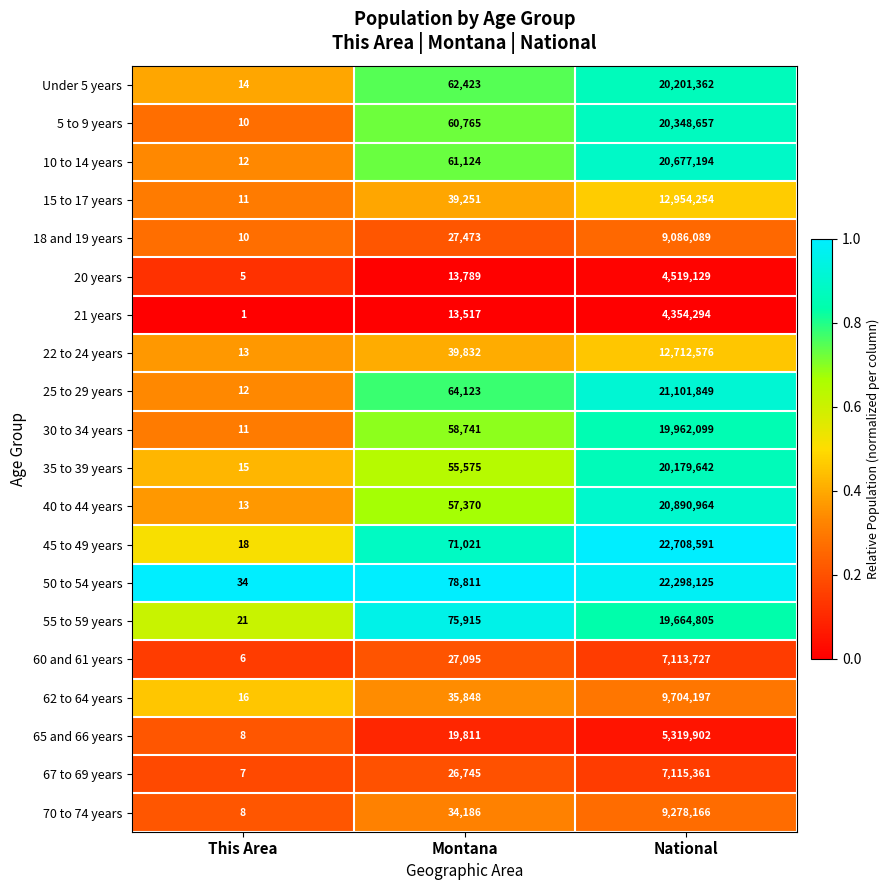

List the series in order of their peak value, highest first.

45 to 49 years, 50 to 54 years, 25 to 29 years, 40 to 44 years, 10 to 14 years, 5 to 9 years, Under 5 years, 35 to 39 years, 30 to 34 years, 55 to 59 years, 15 to 17 years, 22 to 24 years, 62 to 64 years, 70 to 74 years, 18 and 19 years, 67 to 69 years, 60 and 61 years, 65 and 66 years, 20 years, 21 years